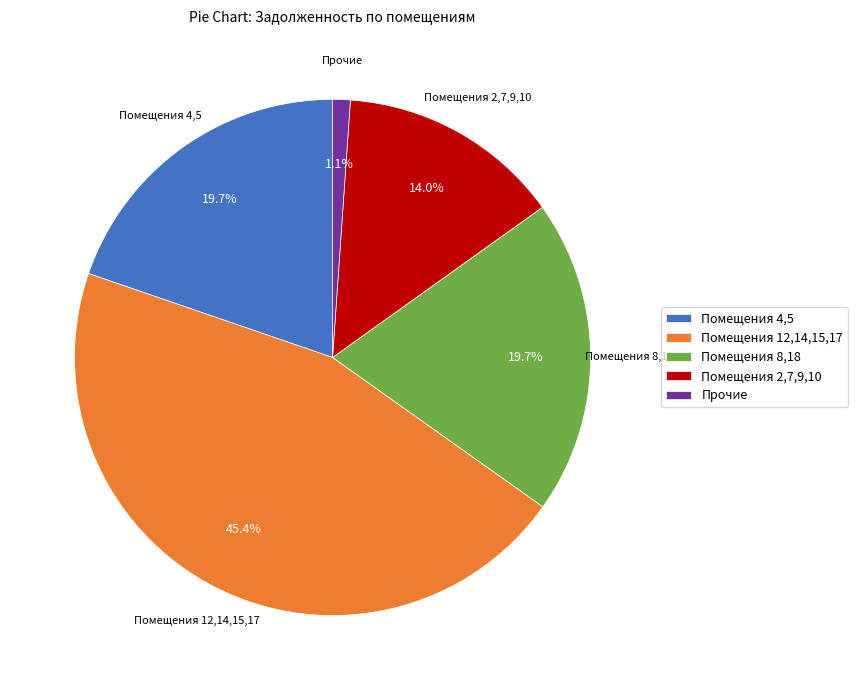

What is the smallest slice in the pie chart?

Прочие